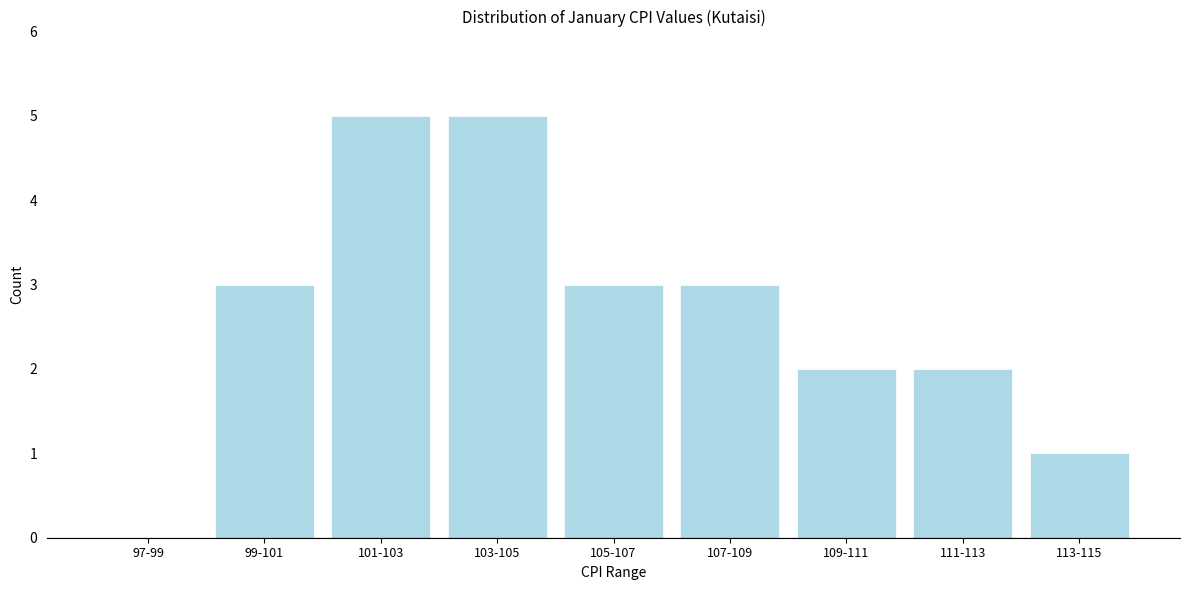

Reading left to right, extract all data points from this chart.

97-99=0	99-101=3	101-103=5	103-105=5	105-107=3	107-109=3	109-111=2	111-113=2	113-115=1